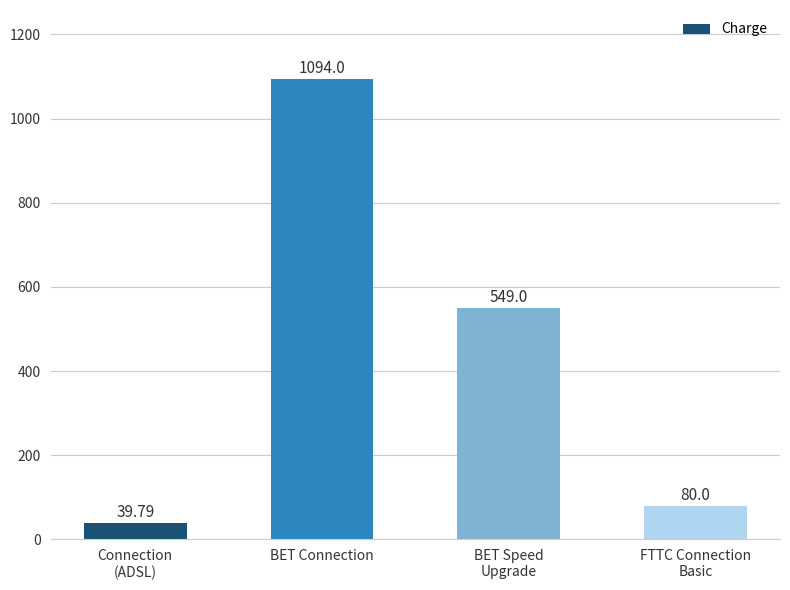

Reading left to right, extract all data points from this chart.

Connection
(ADSL)=39.8	BET Connection=1094.0	BET Speed
Upgrade=549.0	FTTC Connection
Basic=80.0